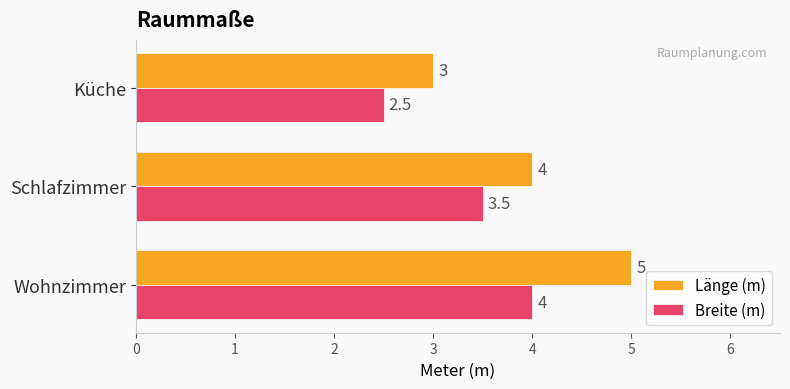

What is the difference between the maximum and minimum values in the Breite (m) series?

1.5